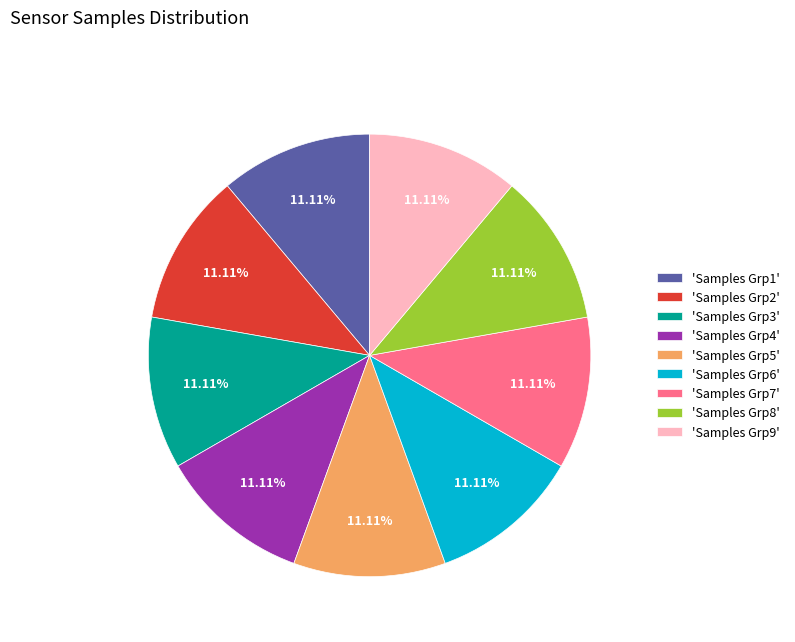

Count the number of slices in the pie.

9